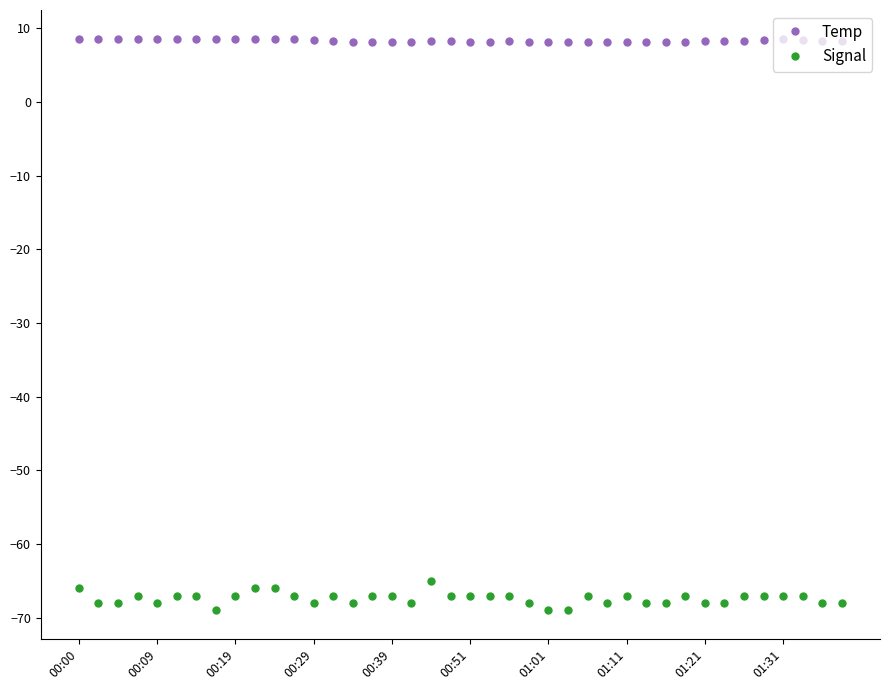

Count the Signal values in the range -68 to -67.

33